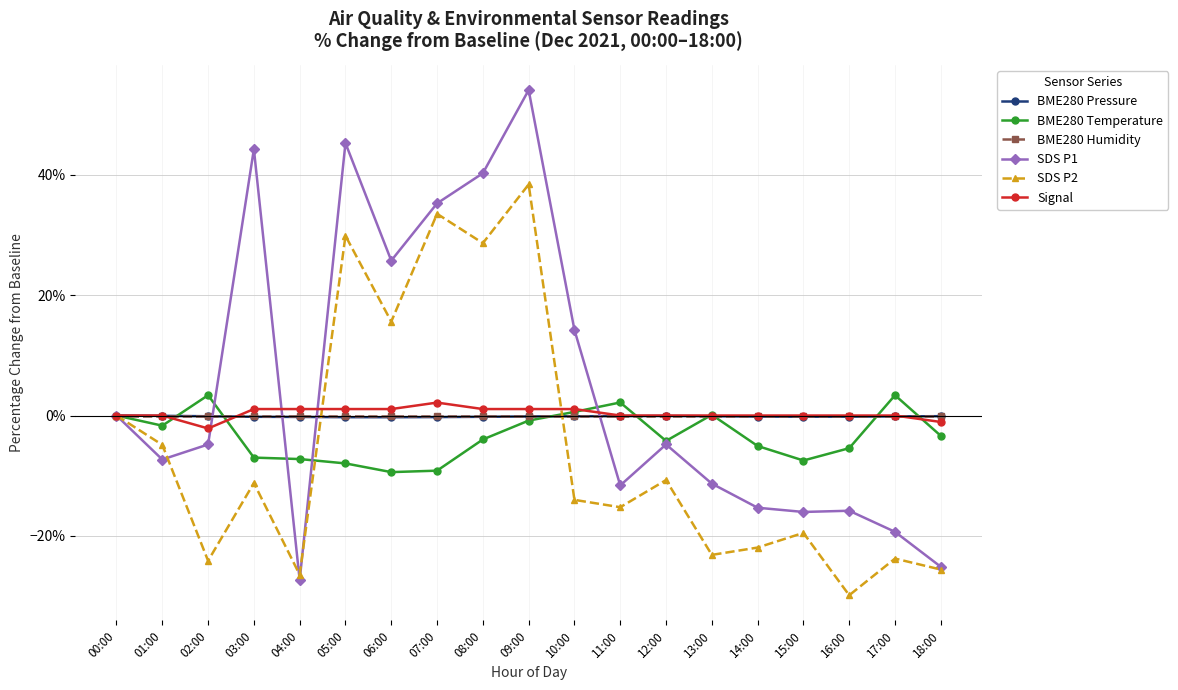

Is it true that Signal equals -3.0 at 13:00?

False